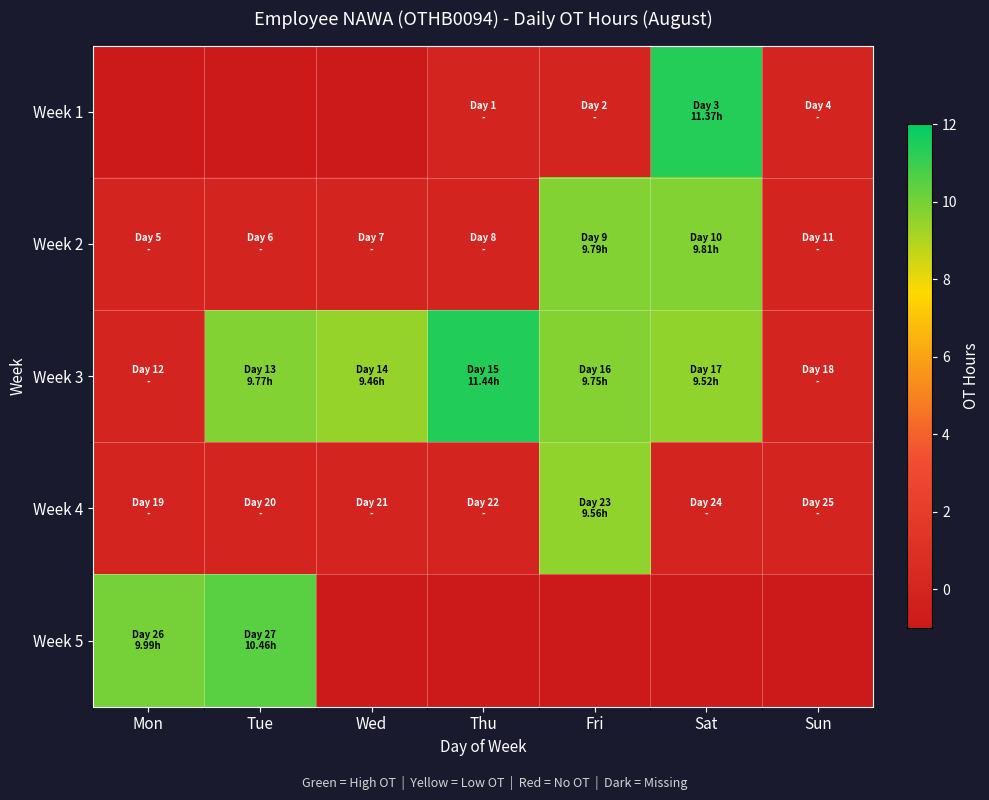

Between Tue and Wed, which is larger?

Tue